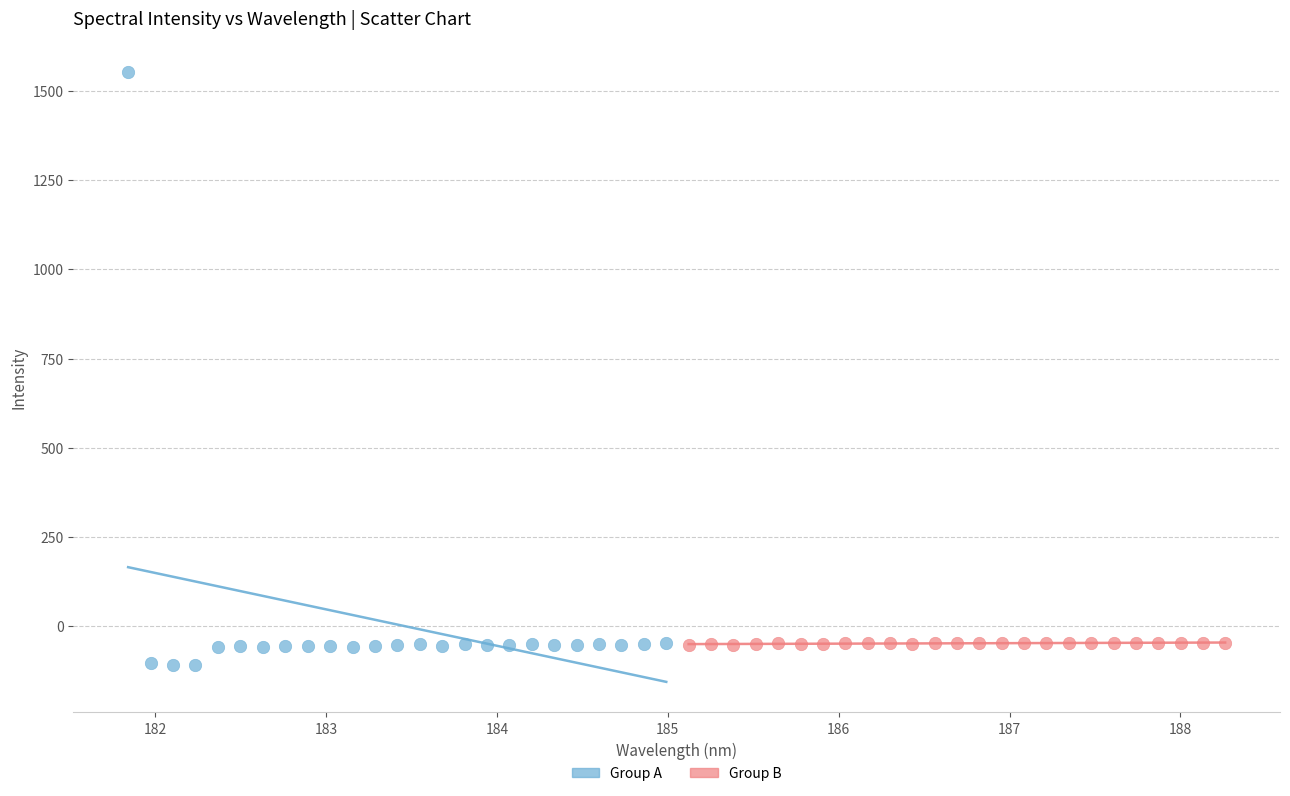

What are all the series names shown in the legend?

Group A, Group B